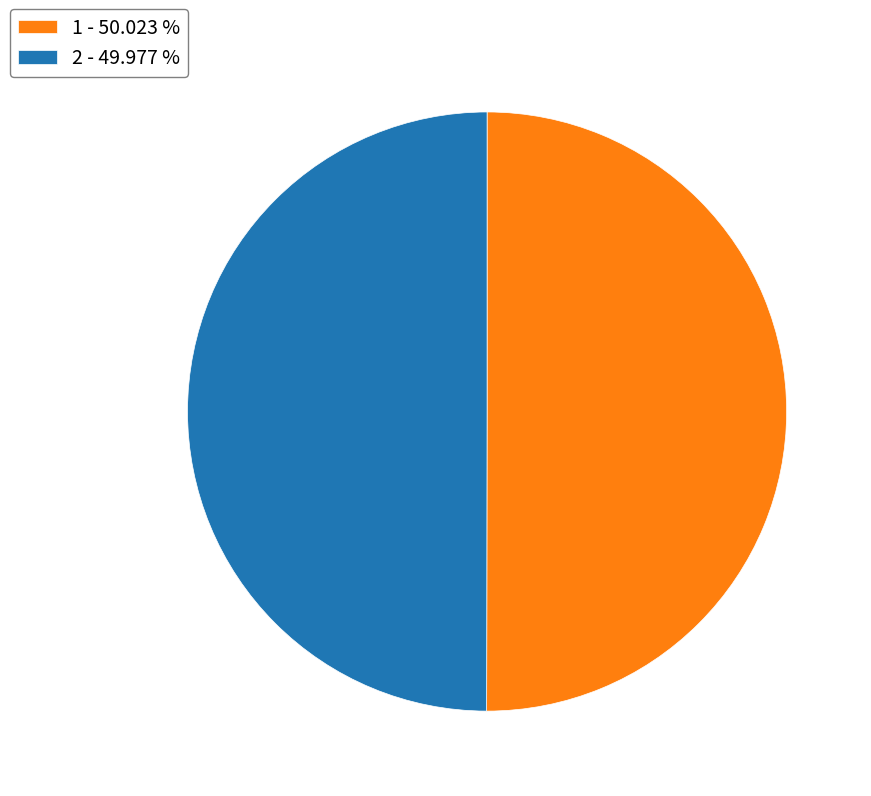

The 1 slice represents 62% of the pie. True or false?

False